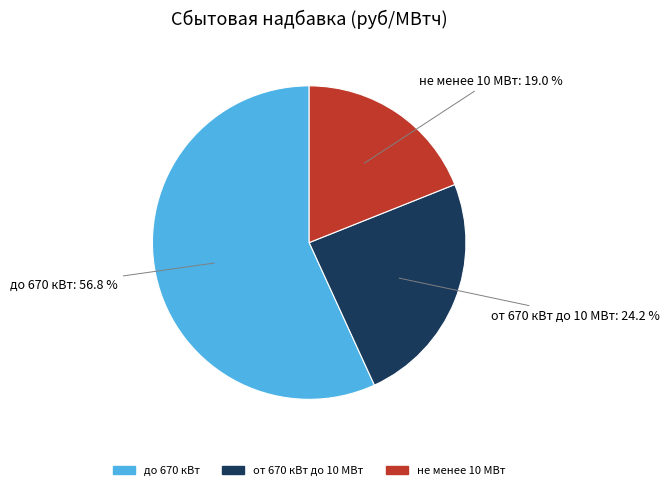

Does any single category account for the majority?

Yes